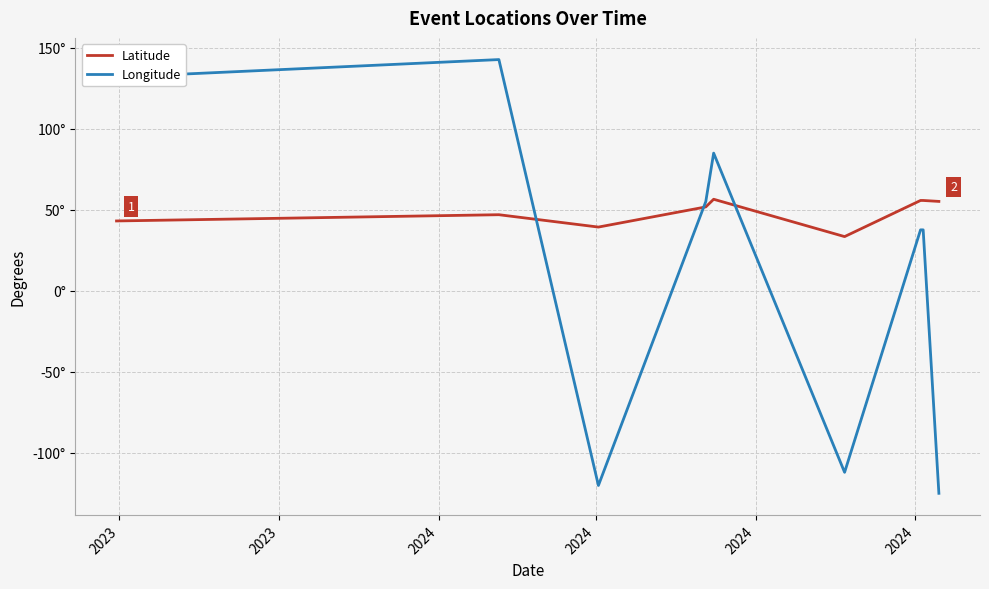

List the series in order of their peak value, highest first.

Longitude, Latitude